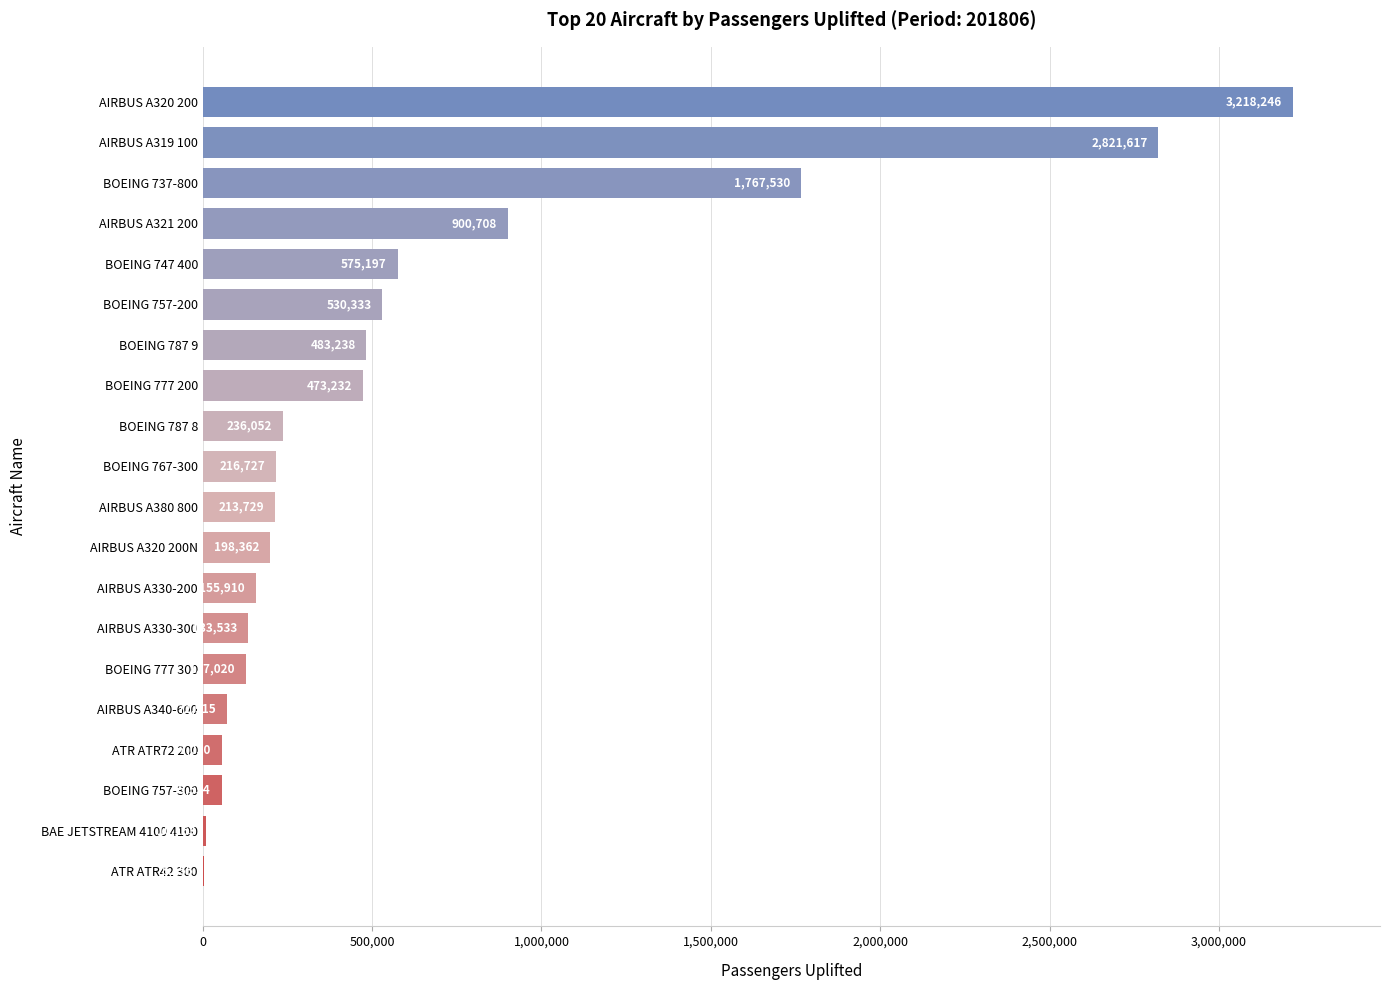

True or false: the data shows 198362 at AIRBUS A320 200N.

True